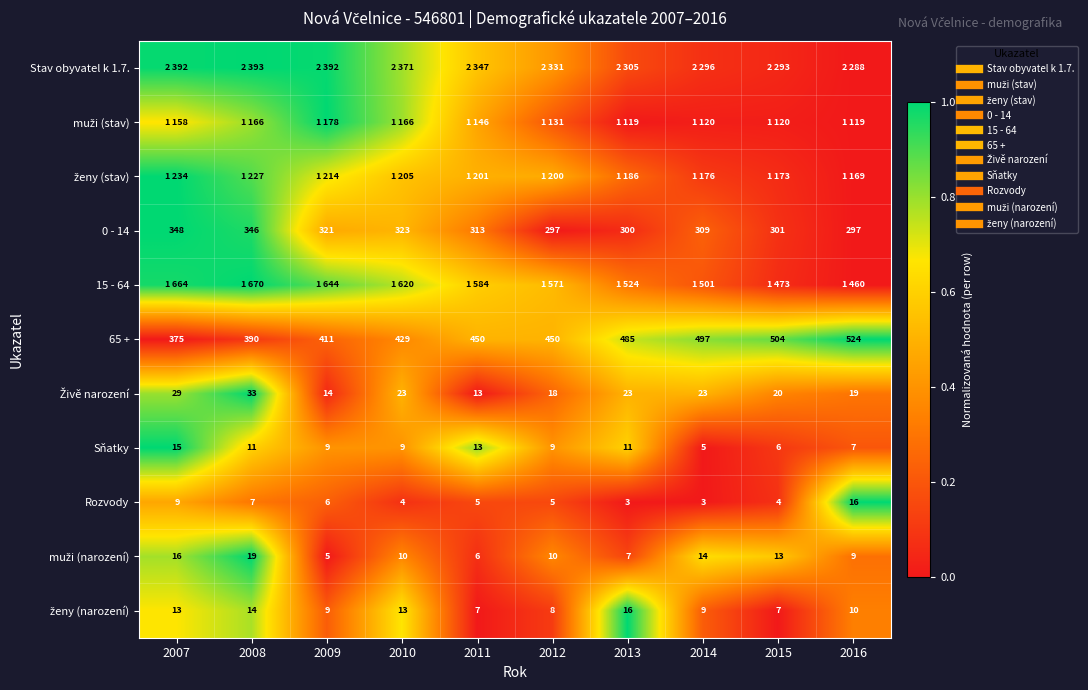

How many data points does each series have?

10